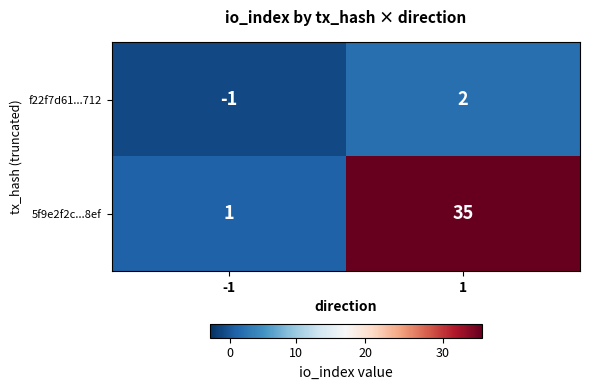

What is the highest value of the 5f9e2f2c...8ef series?

35